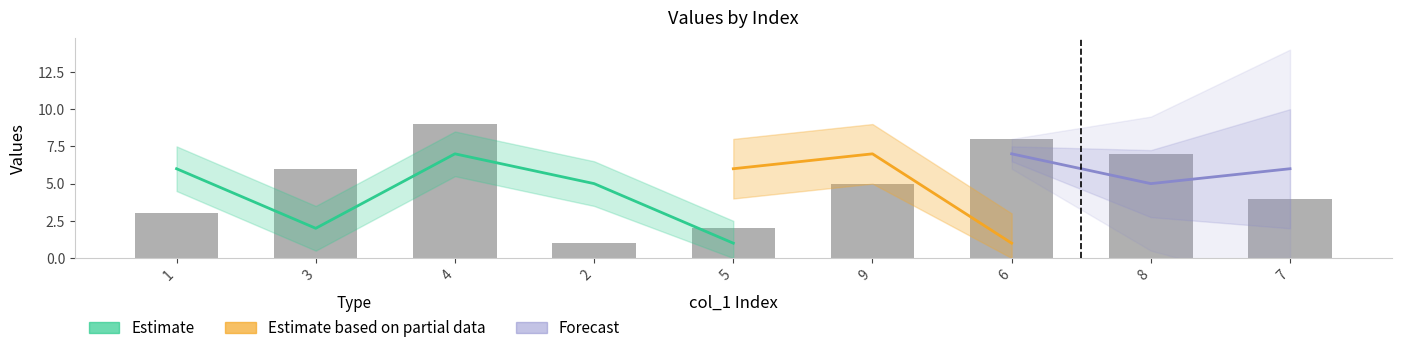

What is the label of the 9th bar from the left?

7